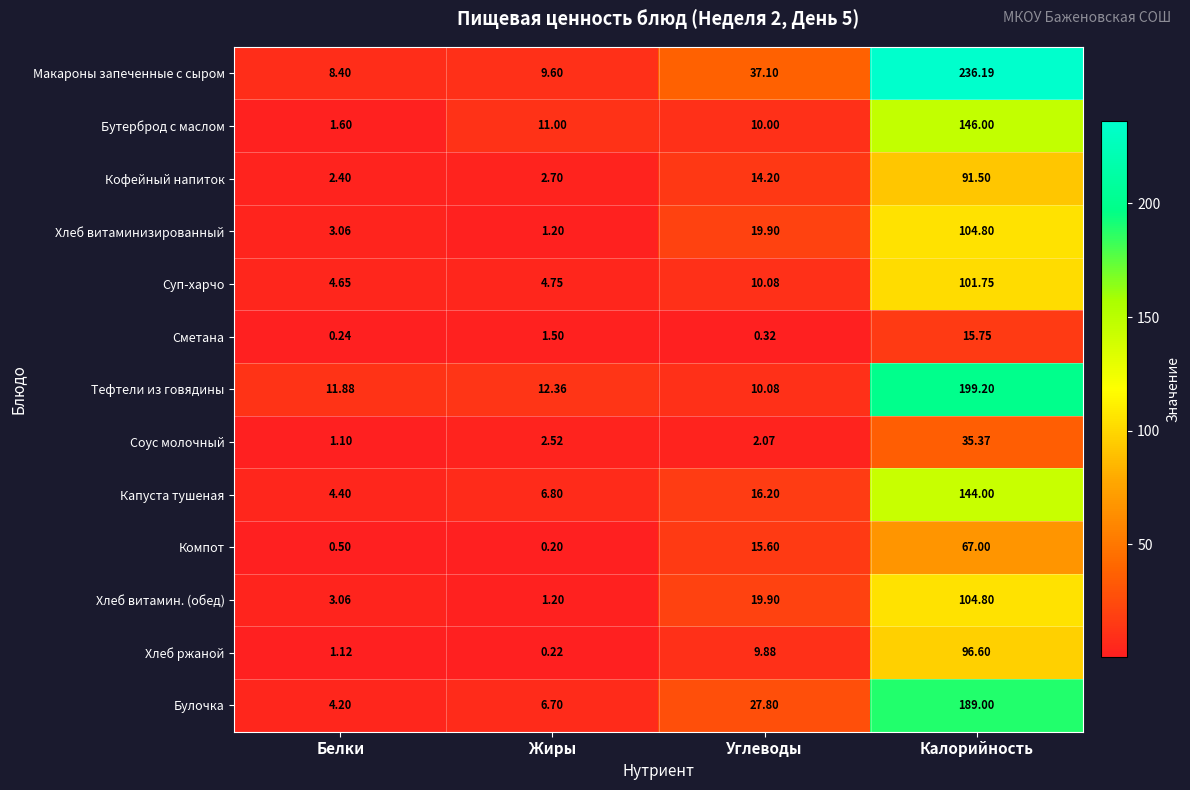

At which category does the chart reach its minimum across all series?

Жиры